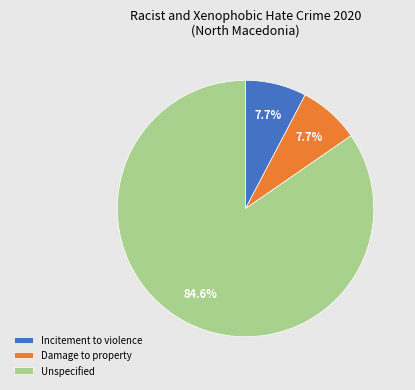

To the nearest percent, what portion does Incitement to violence represent?

8%